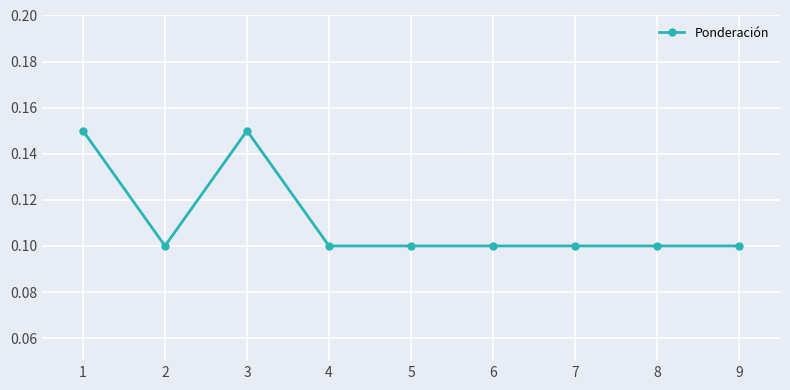

Between 5 and 3, which is larger?

3